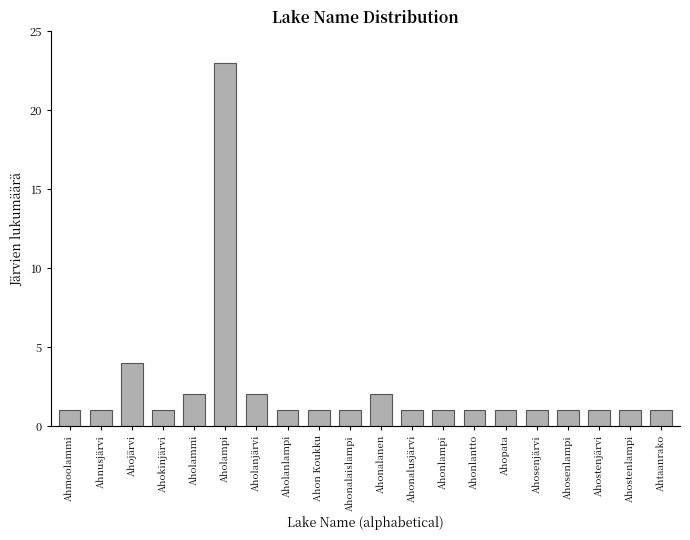

How many distinct data groups are displayed?

1